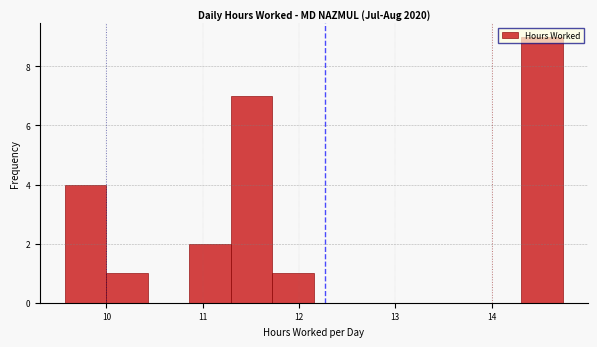

Reading left to right, transcribe this chart: for each bar, give the range it covers on the x-axis and its height. Neither the bar edges nor the heights are printed on the chart, so give them approximately, as read against the axes.

9.6 to 10.0: 4
10.0 to 10.4: 1
10.4 to 10.9: 0
10.9 to 11.3: 2
11.3 to 11.7: 7
11.7 to 12.2: 1
12.2 to 12.6: 0
12.6 to 13.0: 0
13.0 to 13.4: 0
13.4 to 13.9: 0
13.9 to 14.3: 0
14.3 to 14.7: 9